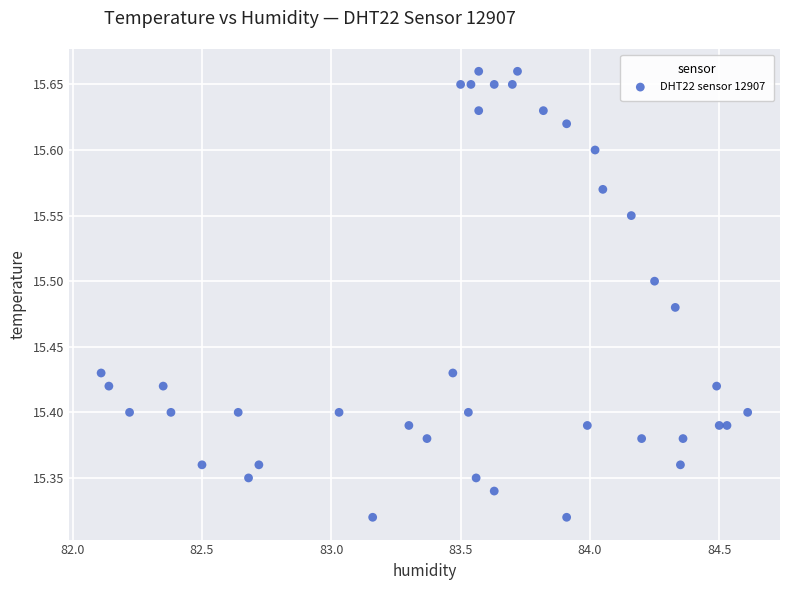

What is the range of X values (max minus min)?

2.5